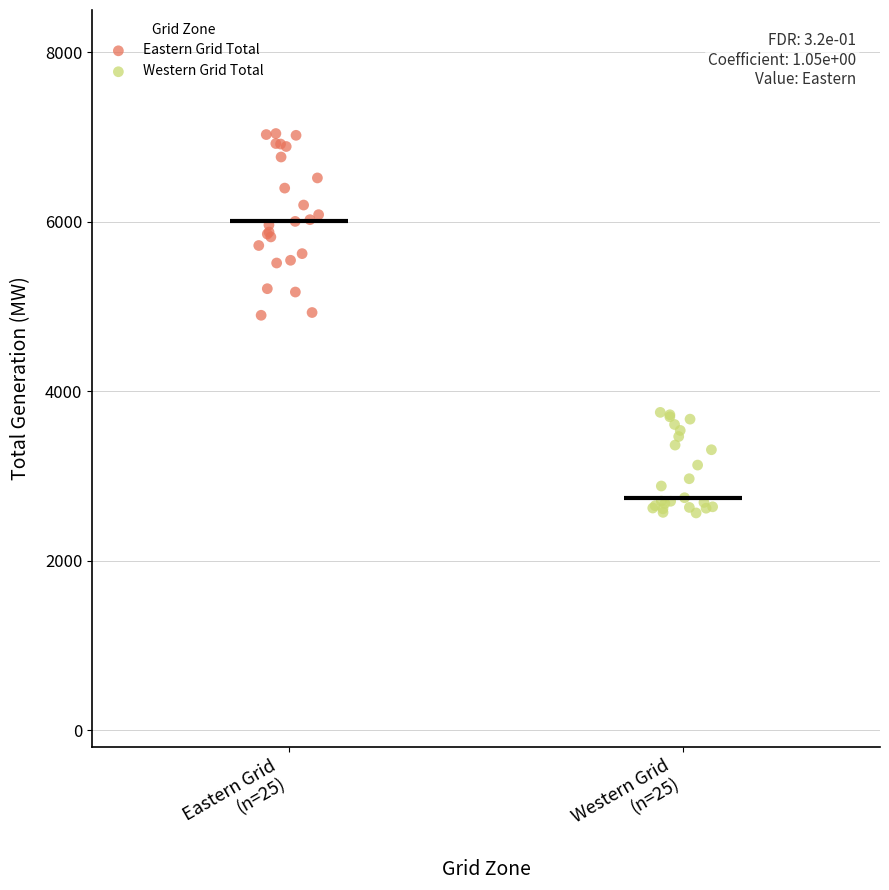

Which series contains the highest Y value?

Eastern Grid Total